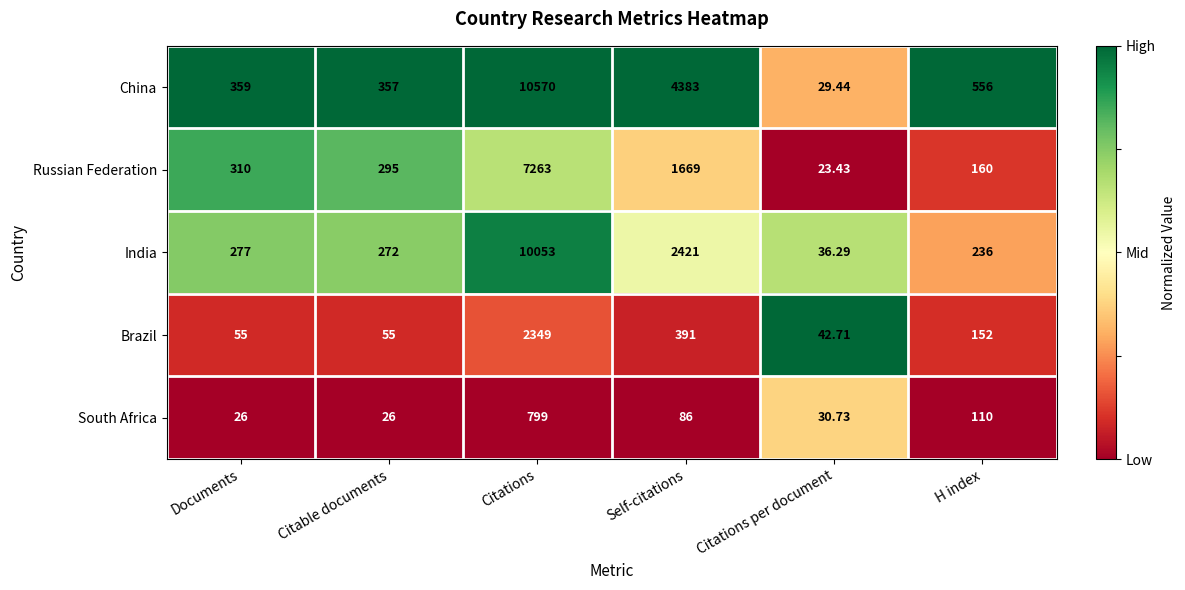

Which series has the largest range (max minus min)?

China